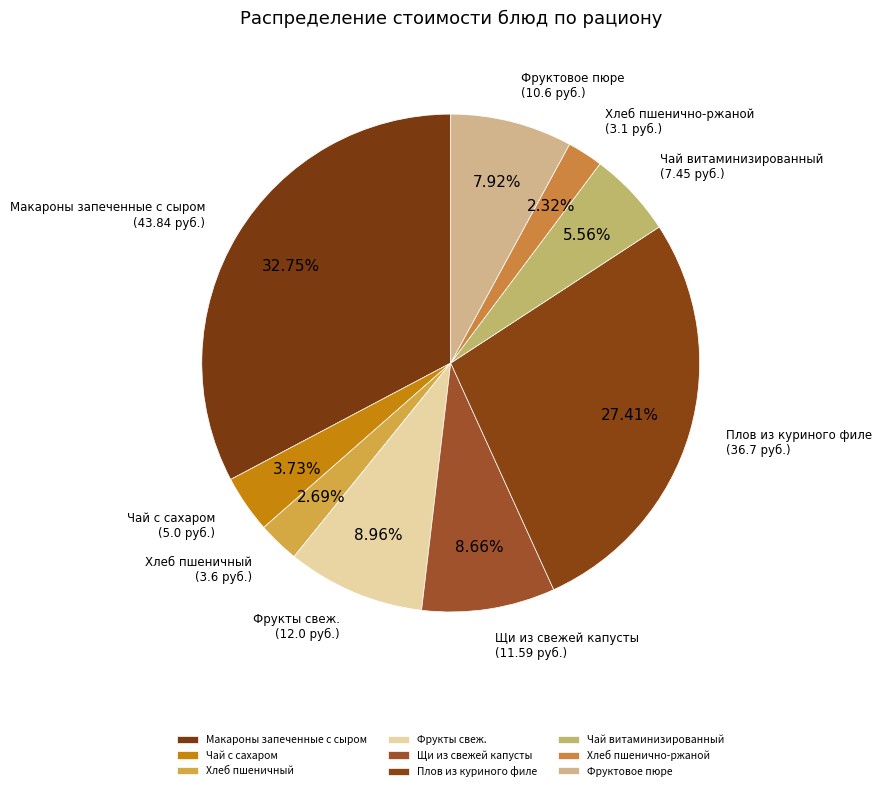

Does any single category account for the majority?

No